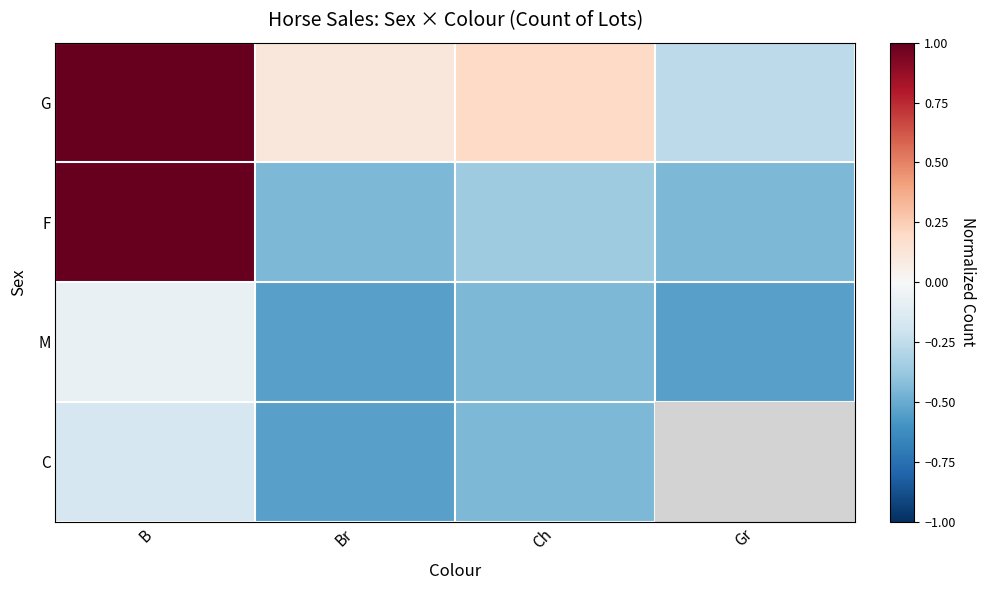

Reading left to right, list all the values displayed in this chart.

G: B=1.0	Br=0.1	Ch=0.2	Gr=-0.3
F: B=1.0	Br=-0.4	Ch=-0.4	Gr=-0.4
M: B=-0.1	Br=-0.5	Ch=-0.4	Gr=-0.5
C: B=-0.2	Br=-0.5	Ch=-0.4	Gr=-0.6